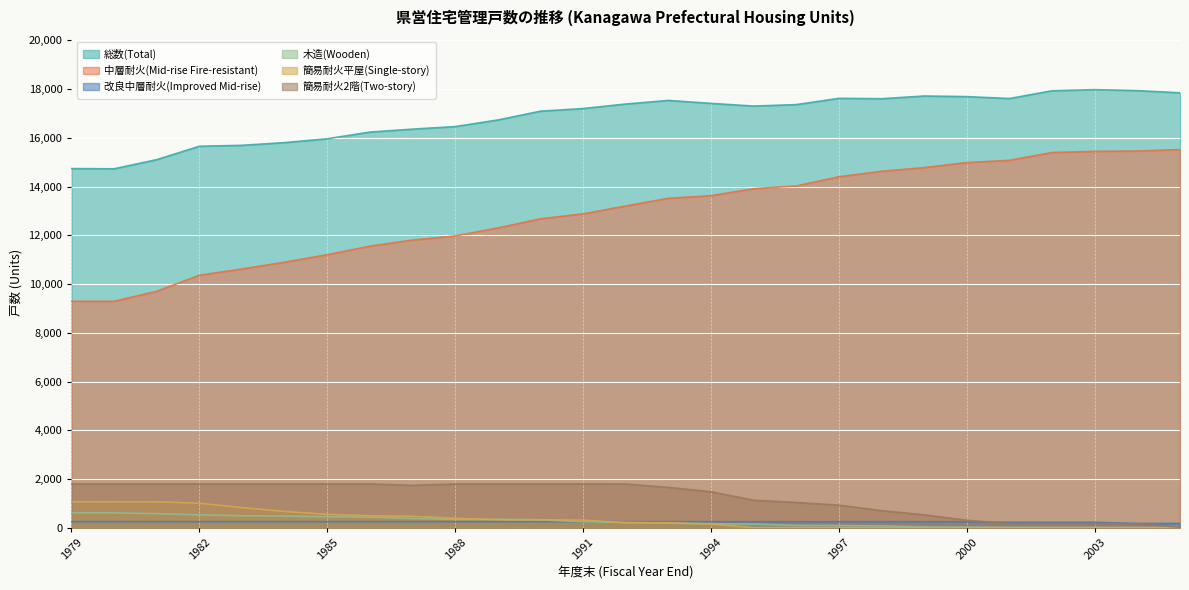

What is the total value across all series at 1979?

27767